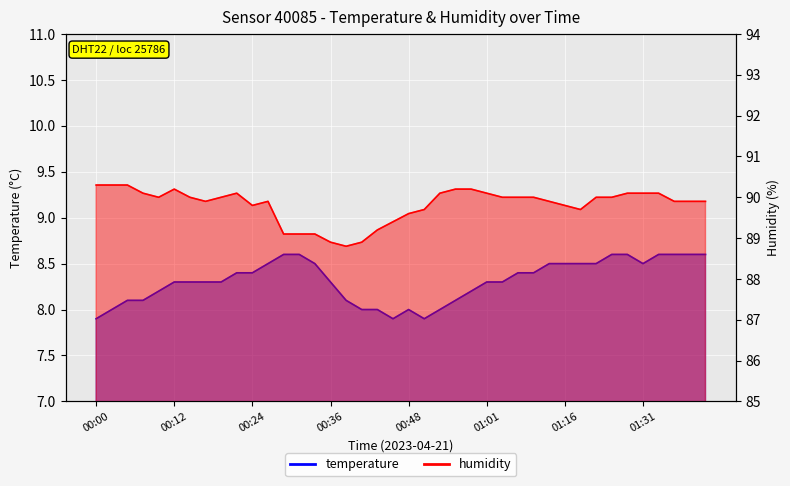

How many values in the temperature series are below 8?

3